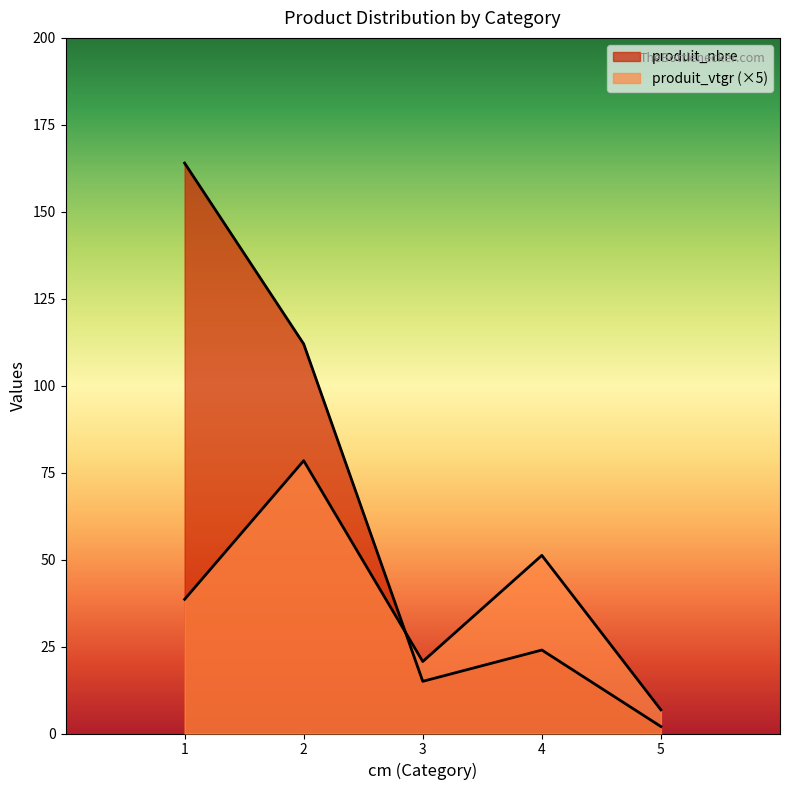

How many series are shown in this chart?

2